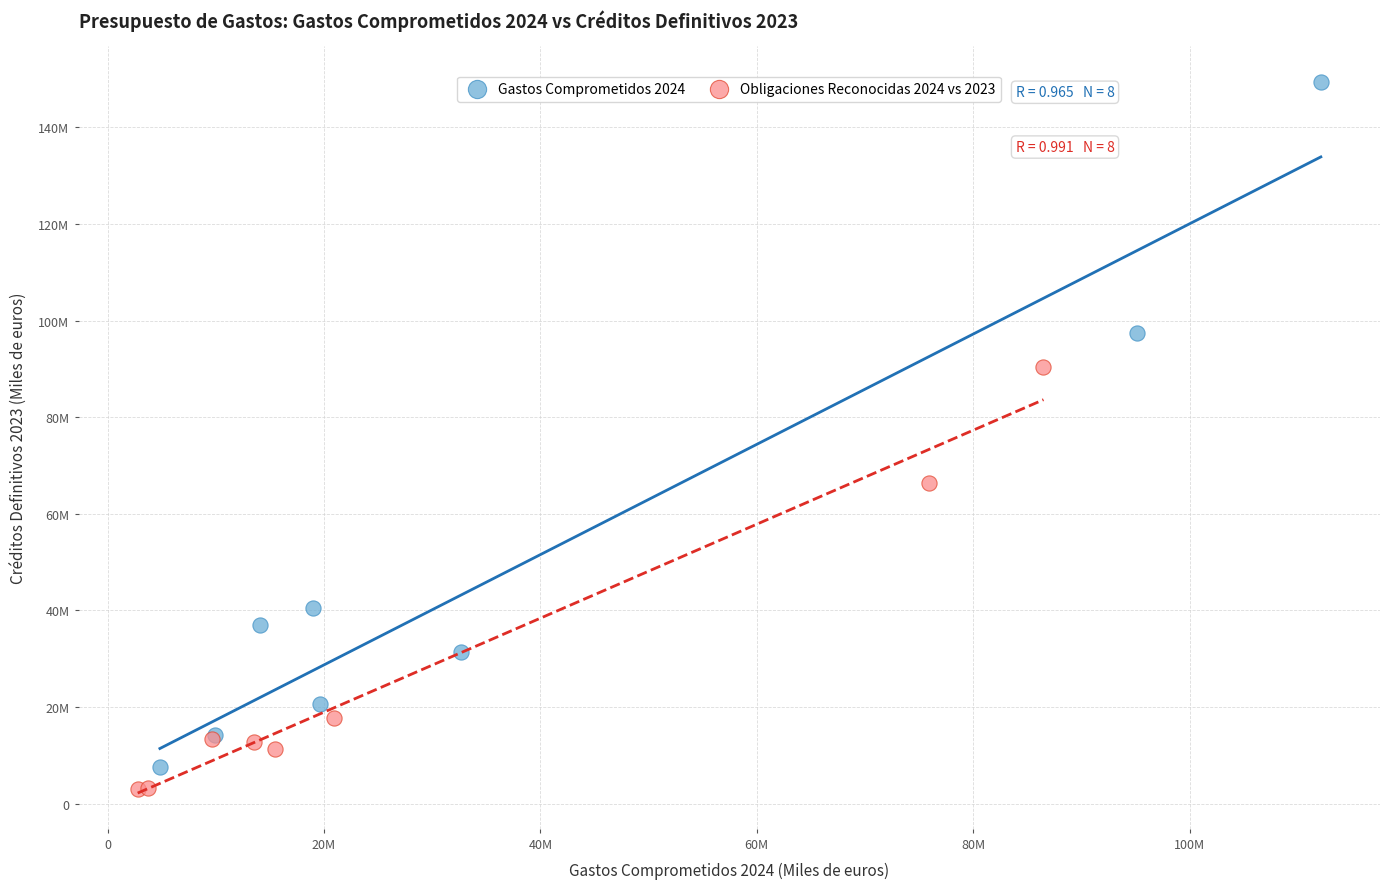

What are all the series names shown in the legend?

Gastos Comprometidos 2024, Obligaciones Reconocidas 2024 vs 2023